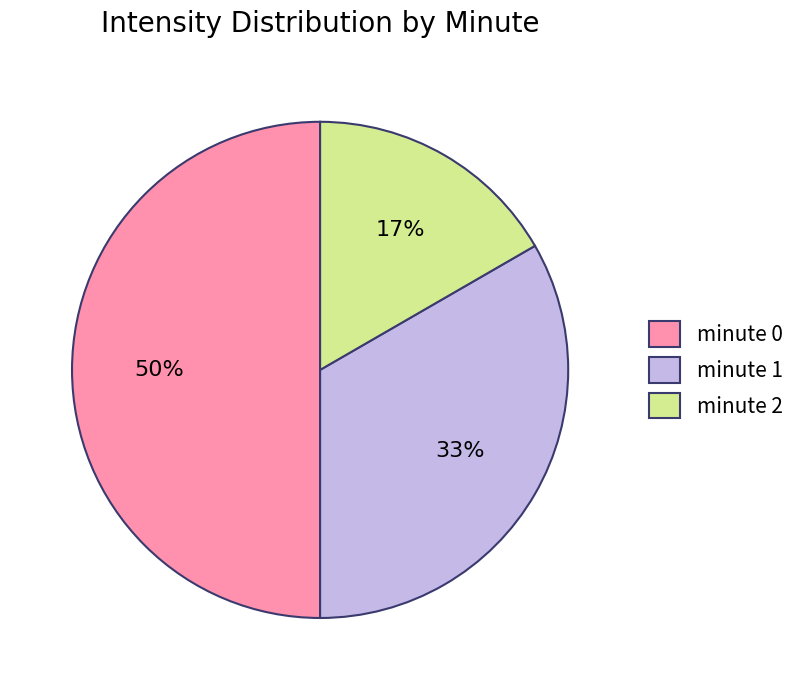

Approximately how many times larger is the value at minute 2 compared to minute 0?

0.3